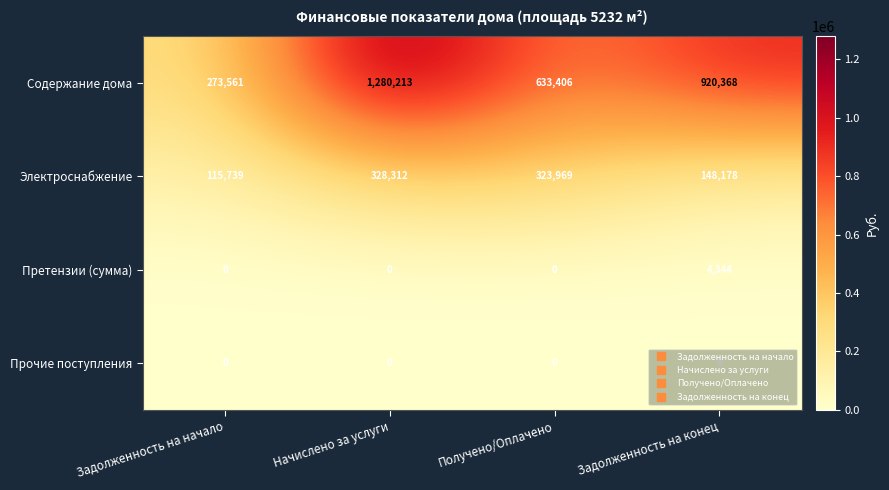

List the series in order of their peak value, highest first.

Содержание дома, Электроснабжение, Претензии (сумма), Прочие поступления